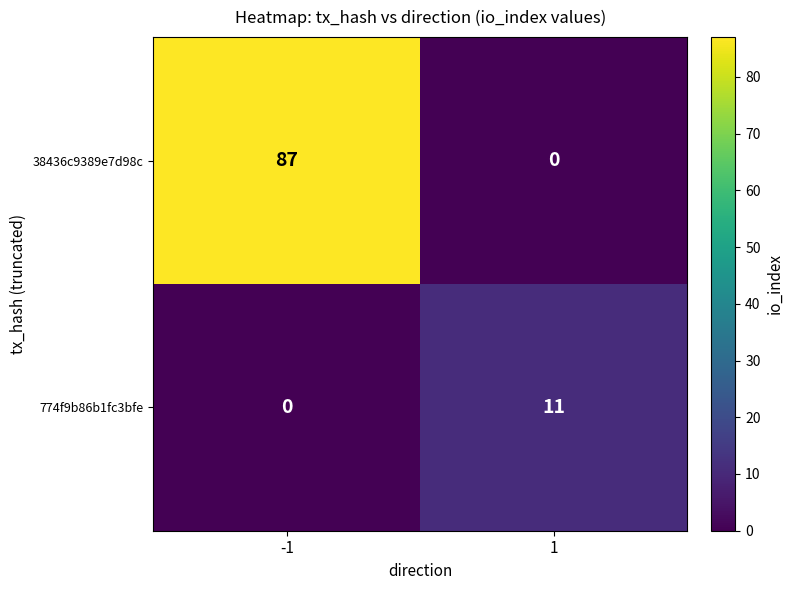

At which category is the sum across all series the highest?

-1